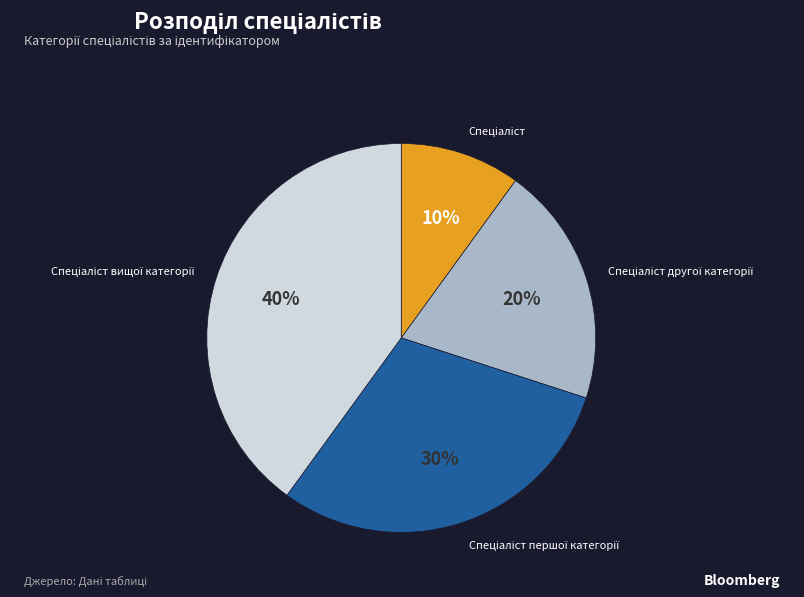

To the nearest percent, what is the average slice percentage?

25%